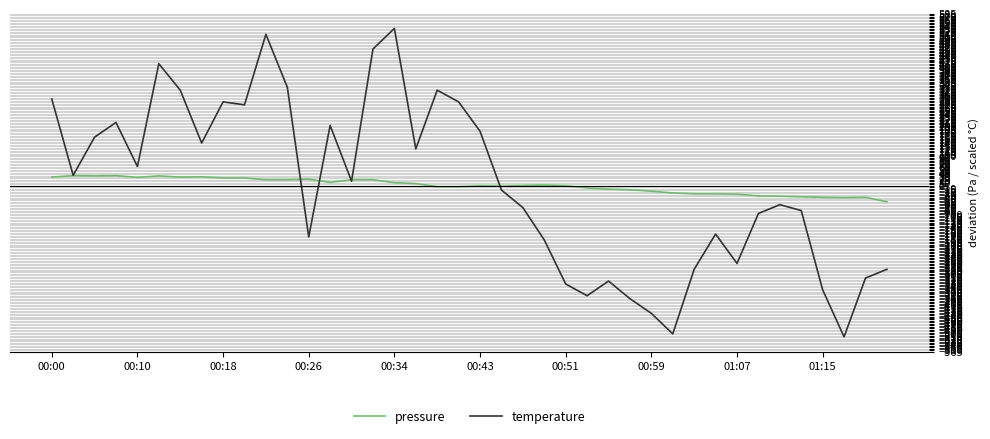

True or false: pressure and temperature cross at least once.

True